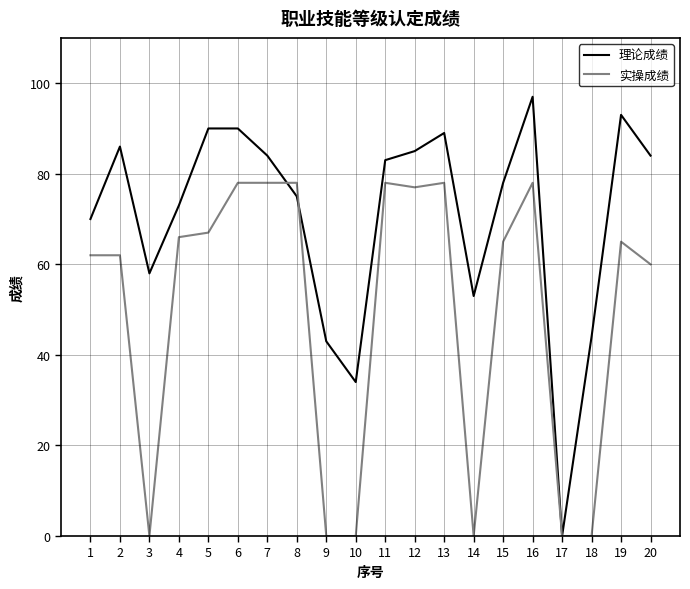

At 19, list the series in order from largest to smallest.

理论成绩, 实操成绩